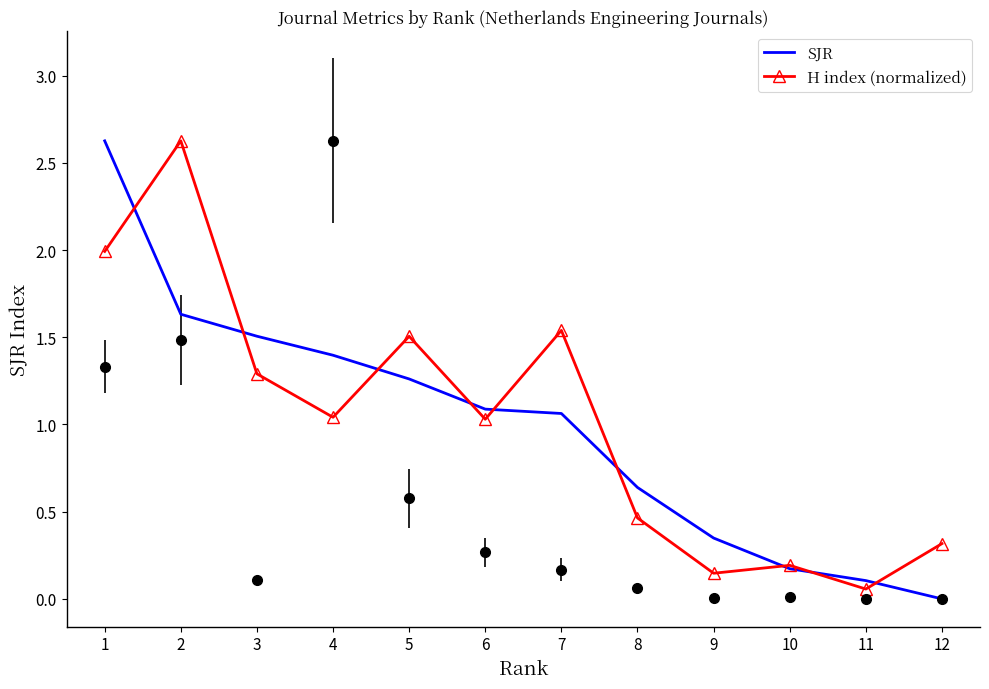

The value of H index (normalized) at 10 is 0.1. True or false?

False